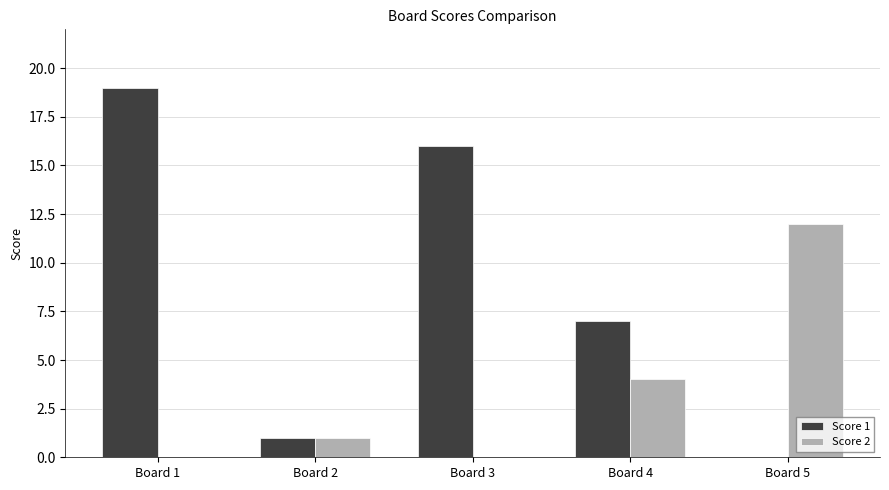

How many values in Score 1 are above zero?

4